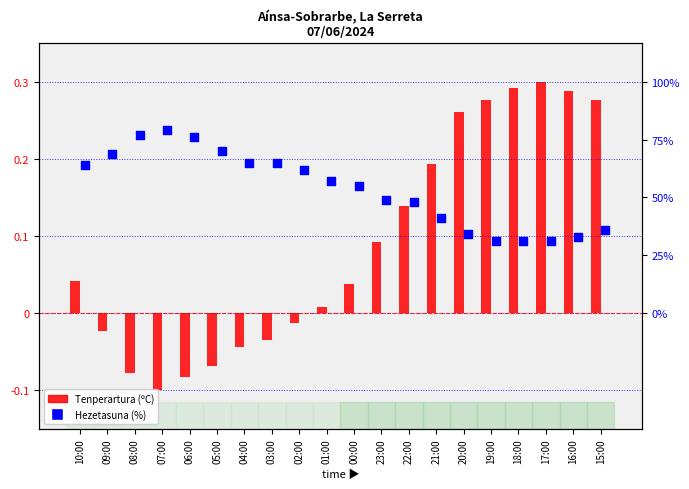

Is the value of Tenperartura (ºC) at 21:00 greater than the value of Hezetasuna (%) at 07:00?

No